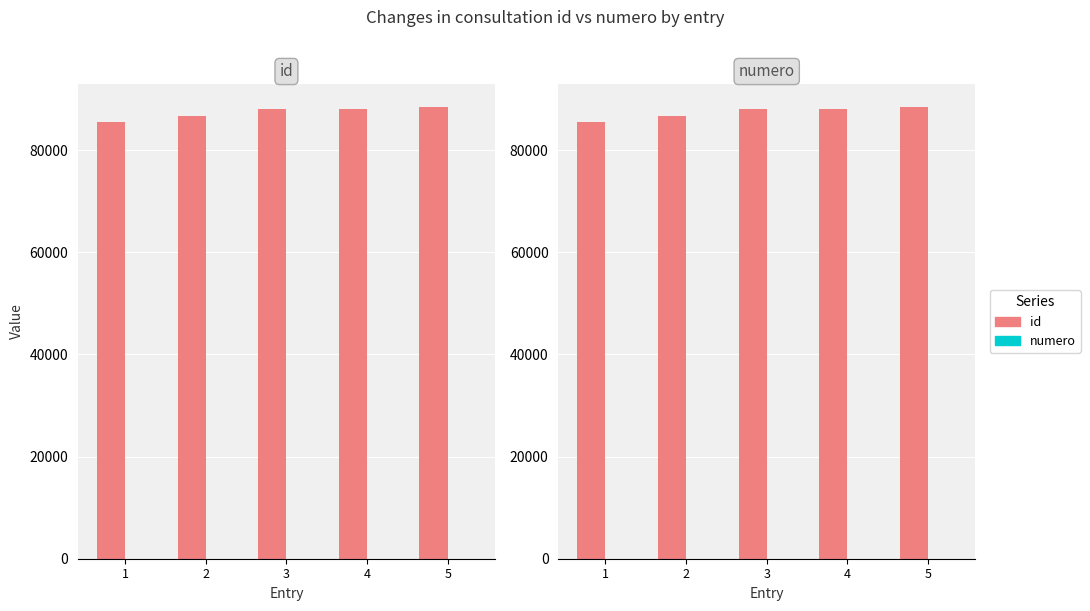

What are all the series names shown in the legend?

id, numero